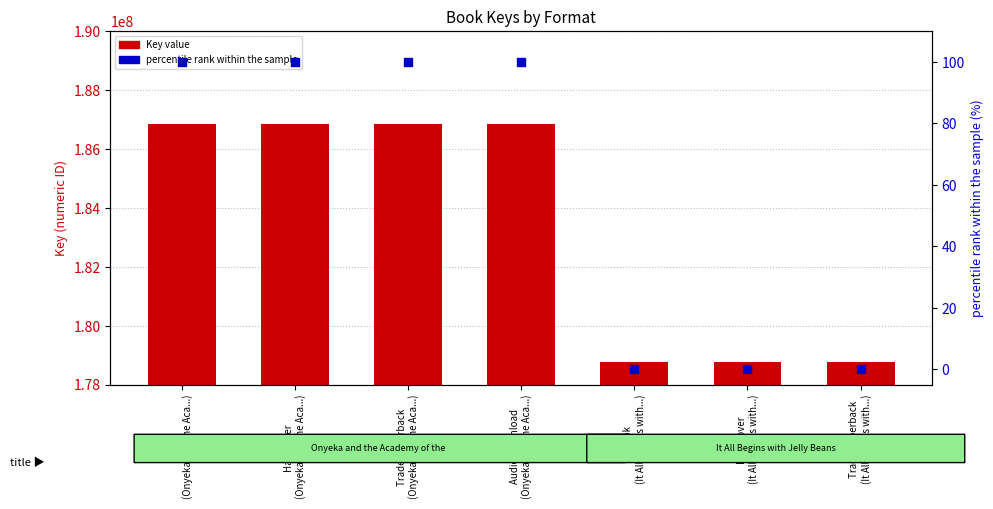

What are all the series names shown in the legend?

Key value, percentile rank within the sample